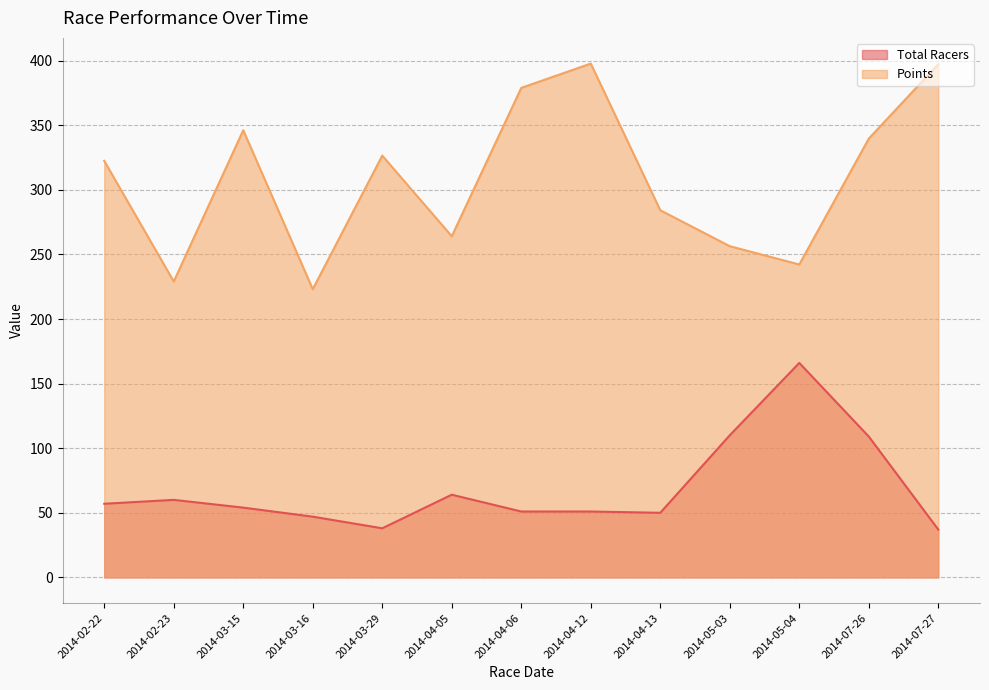

Reading right to left, list all the values displayed in this chart.

Total Racers: 37.0	109.0	166.0	110.0	50.0	51.0	51.0	64.0	38.0	47.0	54.0	60.0	57.0
Points: 397.3	339.6	242.2	256.4	284.2	397.7	378.9	264.1	326.5	223.1	346.1	229.0	322.4